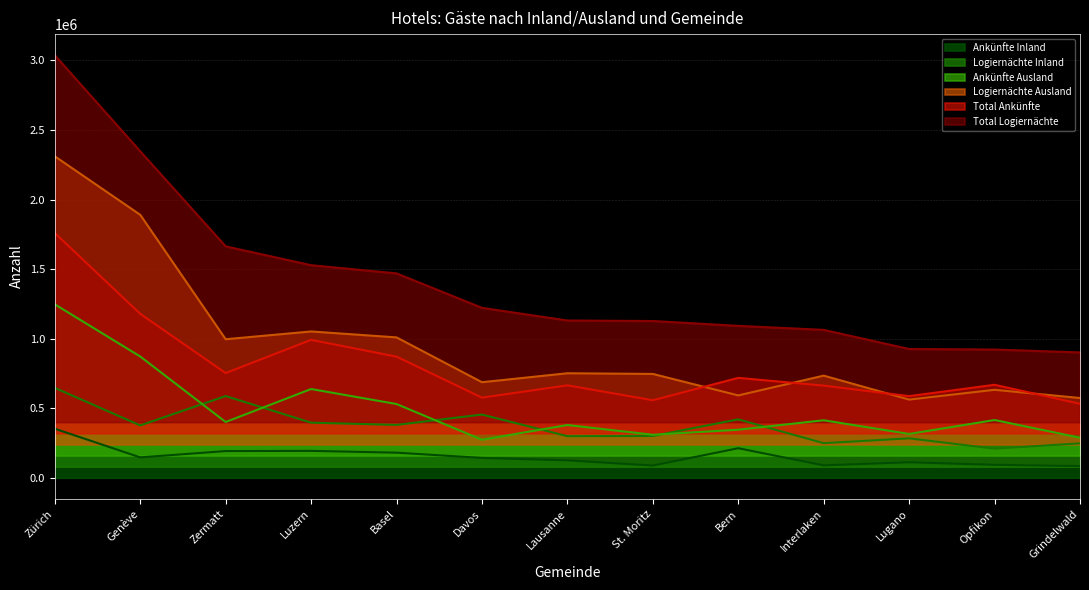

At which category does Total Ankünfte reach its first local peak?

Luzern